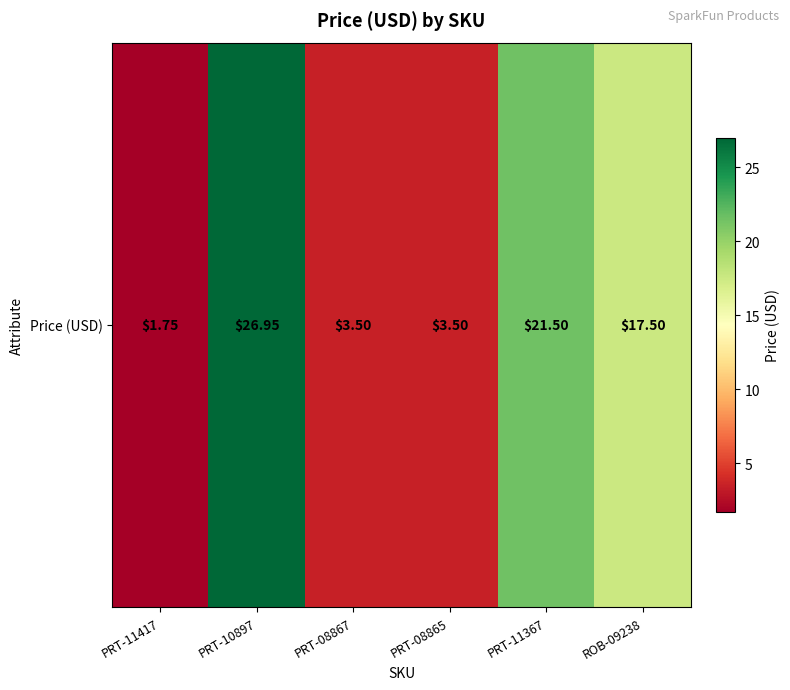

Is it true that the value at PRT-08865 is 4.7?

False